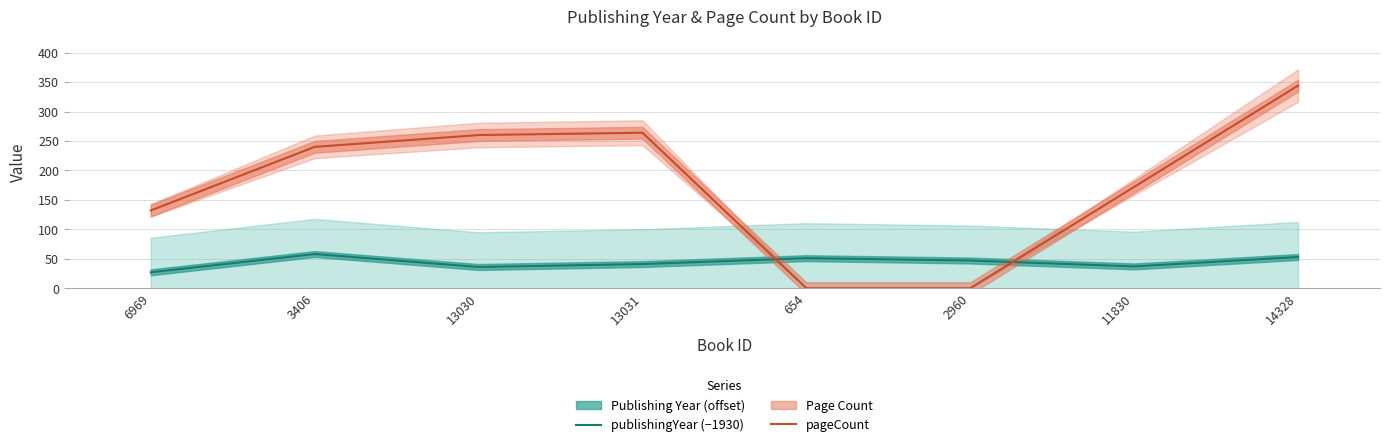

Which series has the largest range (max minus min)?

pageCount